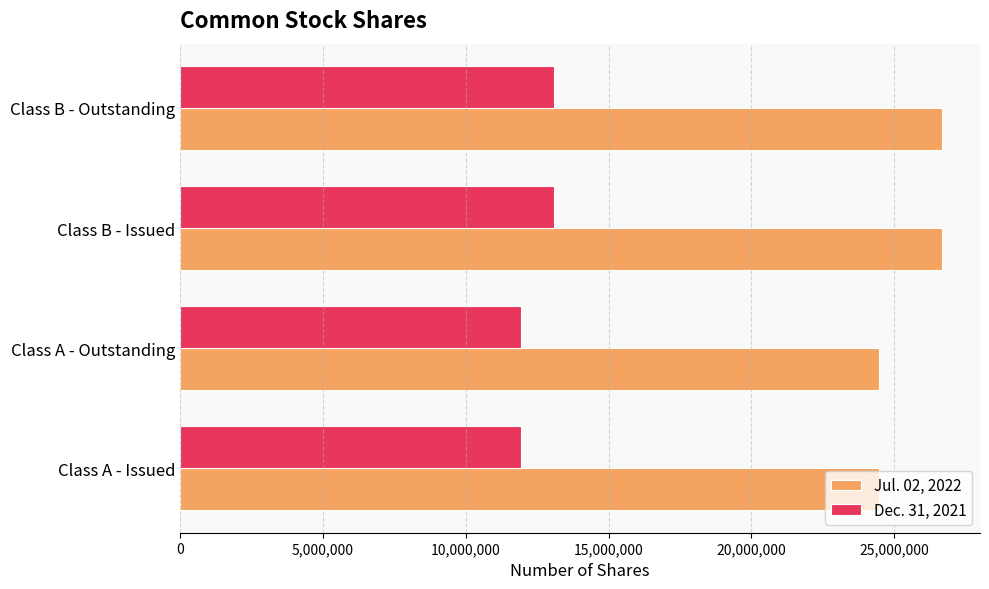

Rank the series at Class A - Issued from lowest to highest value.

Dec. 31, 2021, Jul. 02, 2022